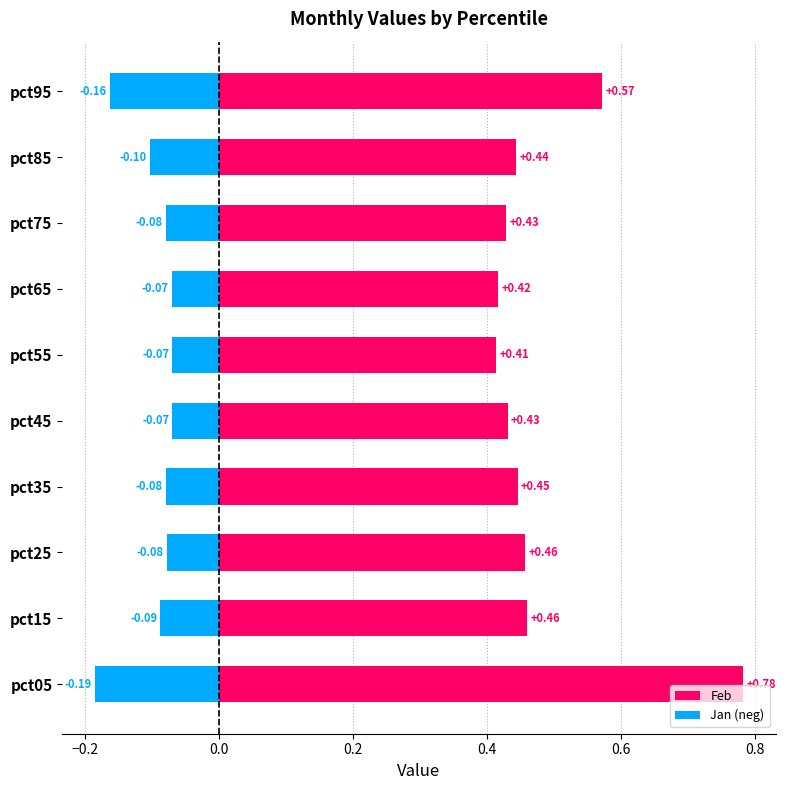

The Jan (neg) series shows -0.1 at 0.8. True or false?

False